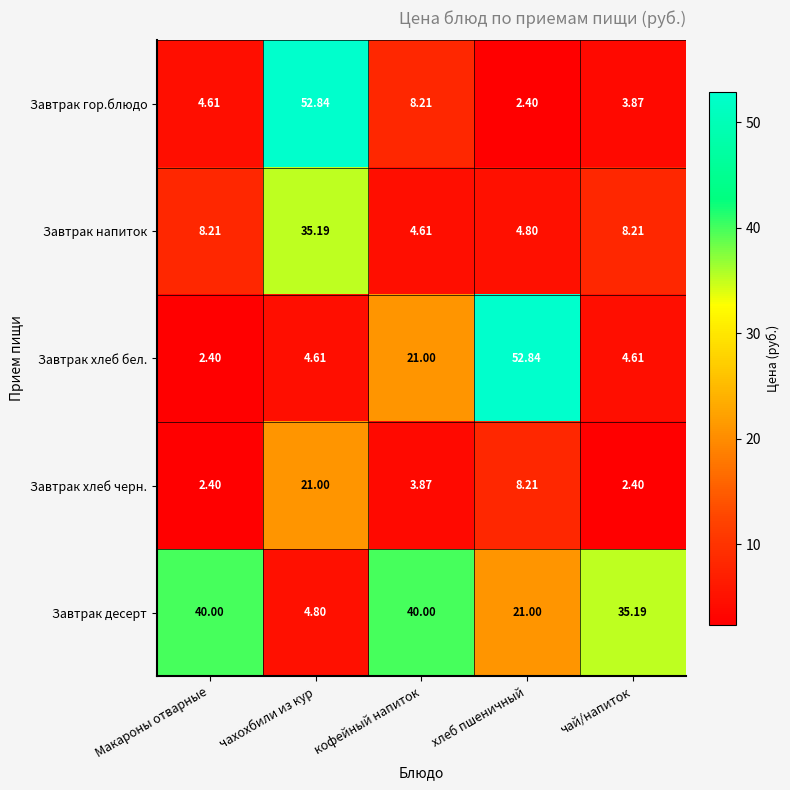

At which label does Завтрак гор.блюдо first exceed 4?

Макароны отварные